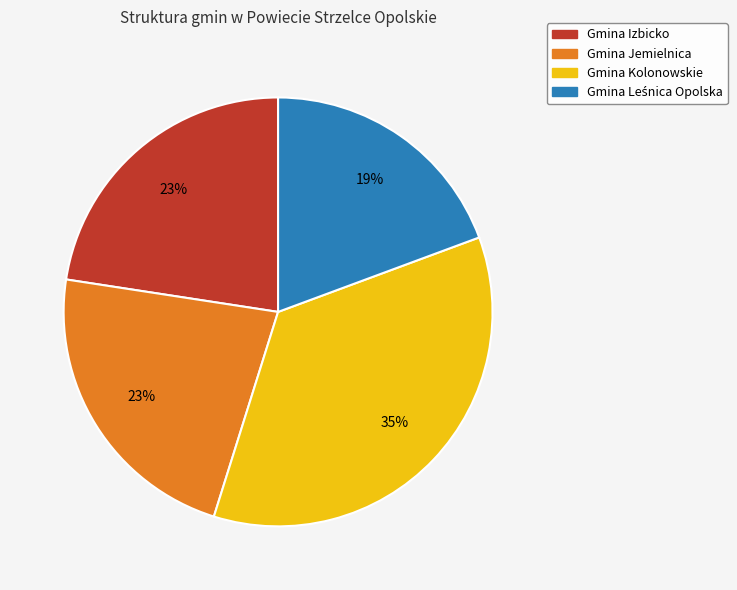

Do Gmina Kolonowskie and Gmina Jemielnica together represent more than half of the pie?

Yes